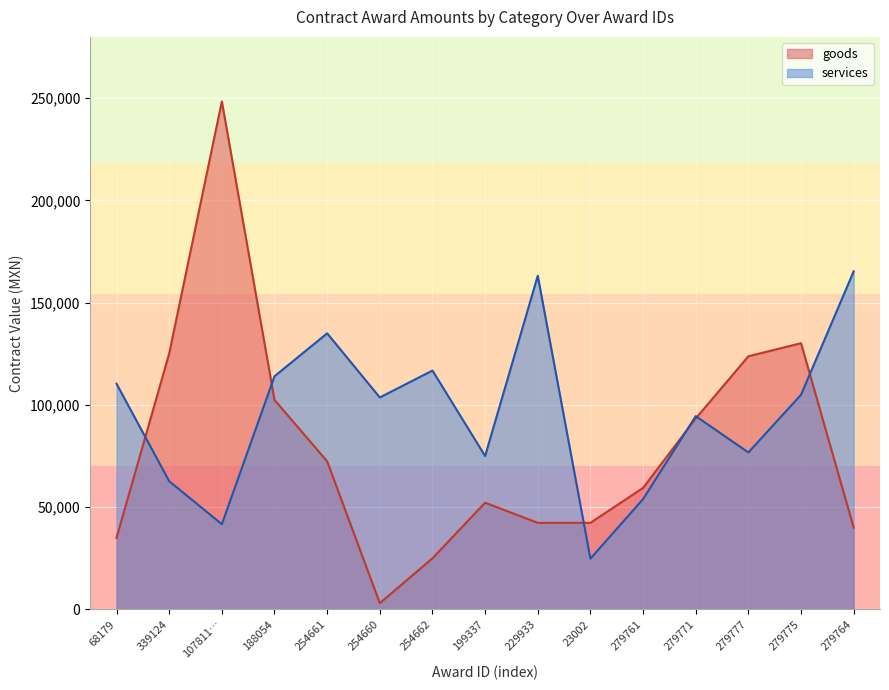

What is the label of the 8th point from the right?

199337